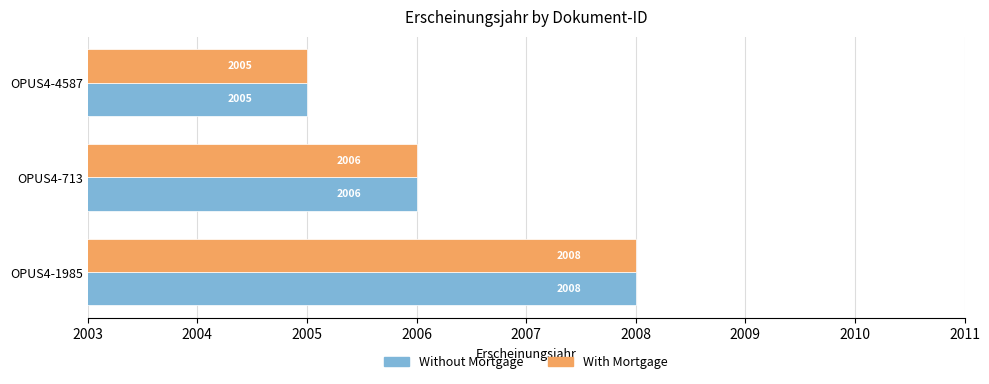

What is the difference between the maximum and minimum values in the Without Mortgage series?

3